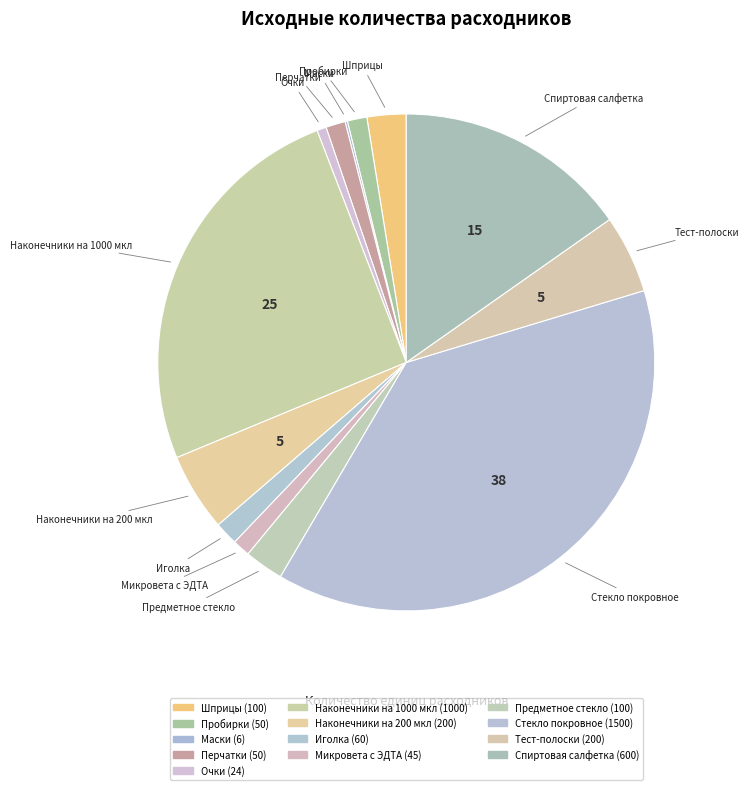

Is it true that Спиртовая салфетка is 15% of the pie?

True